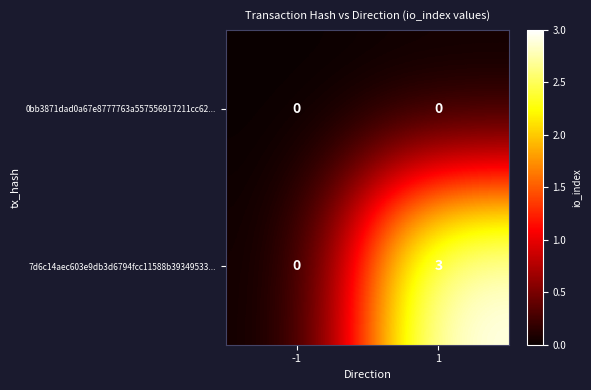

At which category is the sum across all series the highest?

1